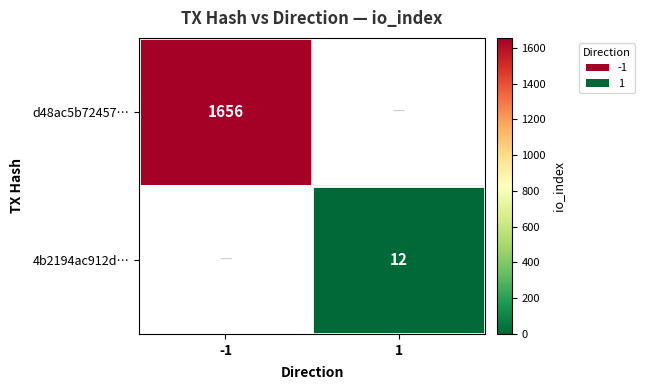

True or false: d48ac5b72457… has a value of 1656 at -1.

True